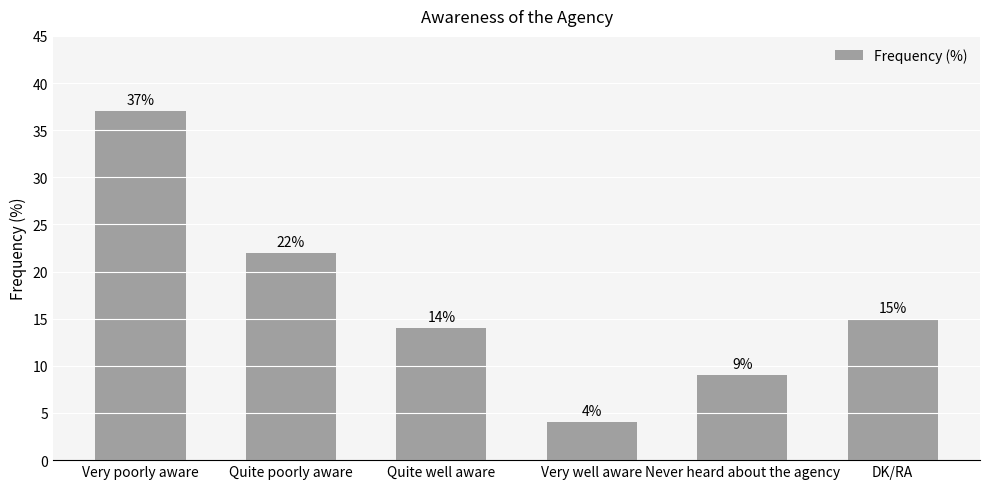

How many bars are there in total?

6